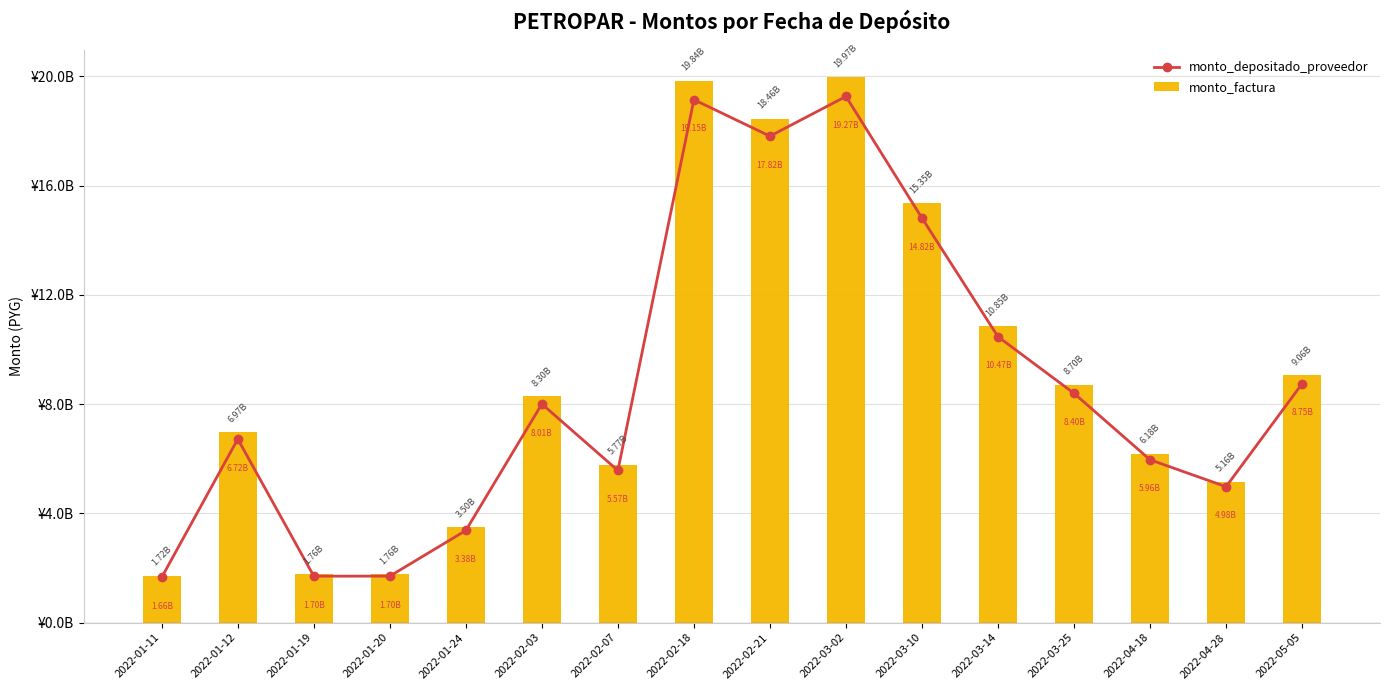

Reading right to left, what are all the values shown in this chart?

monto_depositado_proveedor: 8748491853	4978326750	5964594570	8396615011	10470663122	14815832992	19270335077	17815522855	19151660693	5571571809	8006412200	3375481516	1703354291	1701514690	6723167195	1661326062
monto_factura: 9064385700	5158086050	6179966400	8699803150	10848741775	15350808675	19966155600	18458812475	19843196075	5772752225	8295510750	3497364675	1764859650	1762953625	6965929850	1721313850